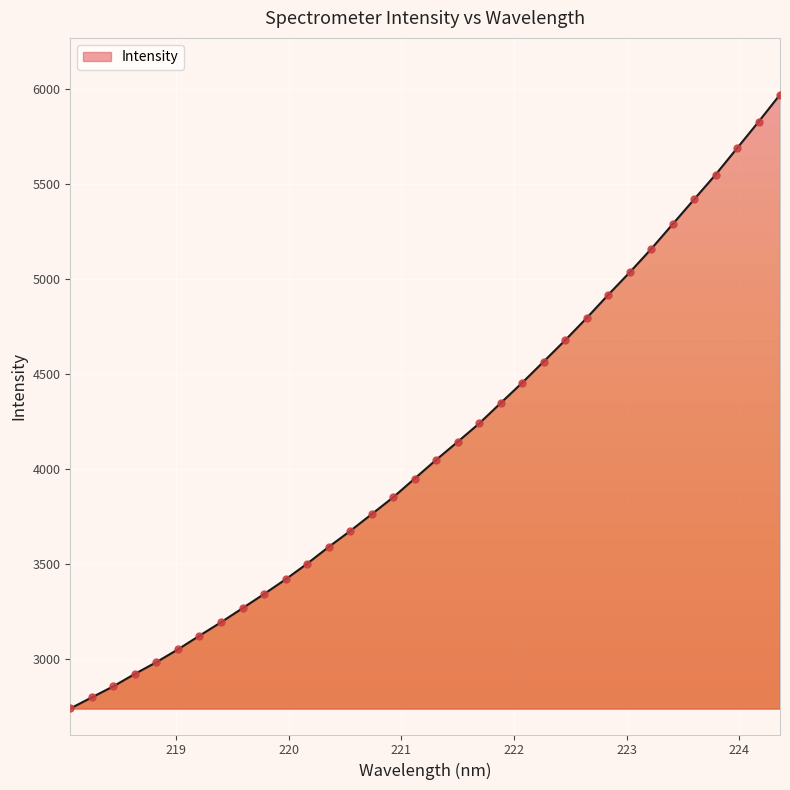

What is the smallest value displayed?

2739.6